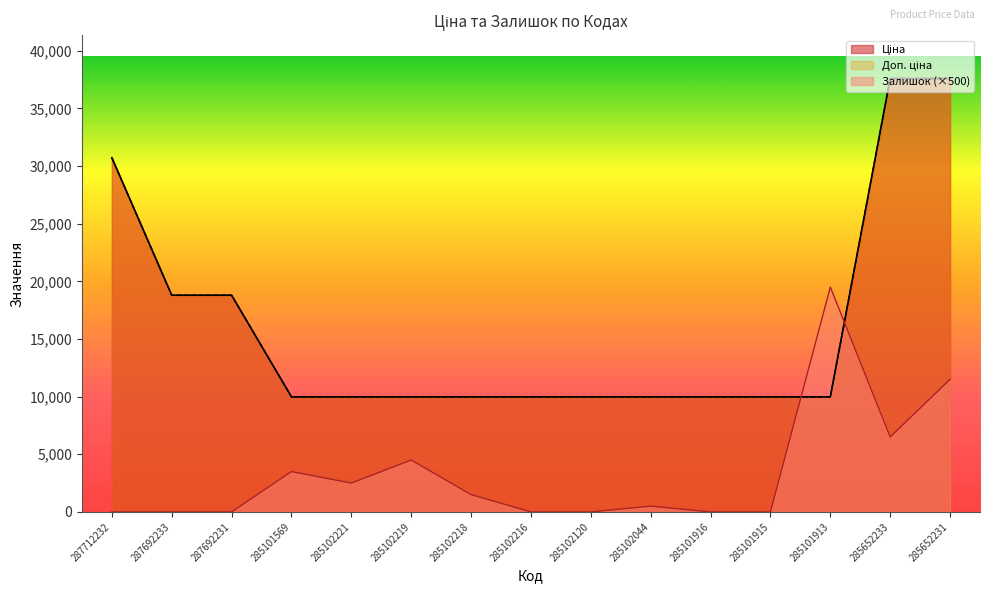

What is the maximum value for Ціна?

37593.6